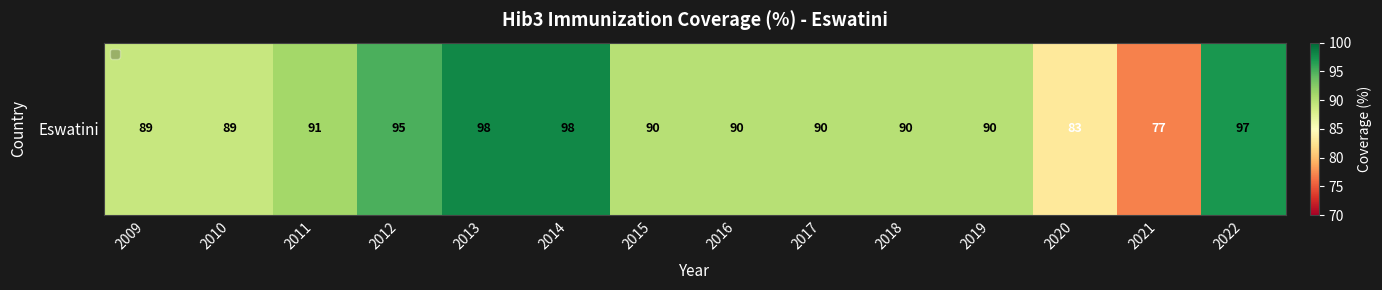

Reading right to left, what are all the values shown in this chart?

2022=97	2021=77	2020=83	2019=90	2018=90	2017=90	2016=90	2015=90	2014=98	2013=98	2012=95	2011=91	2010=89	2009=89